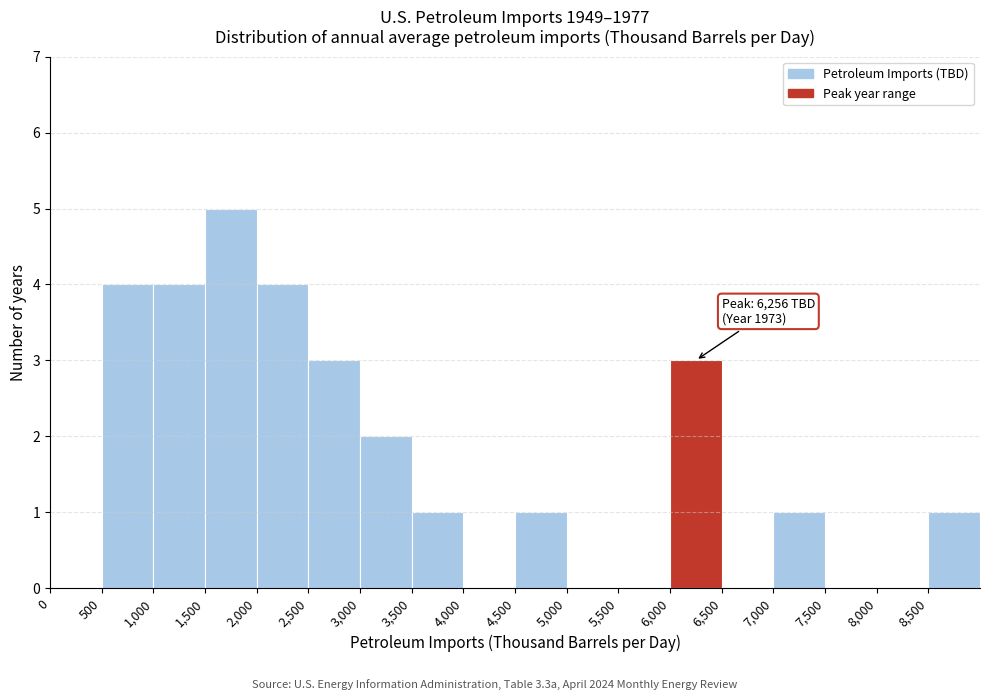

Over which range of the x-axis is the bar tallest?

1500 to 2000